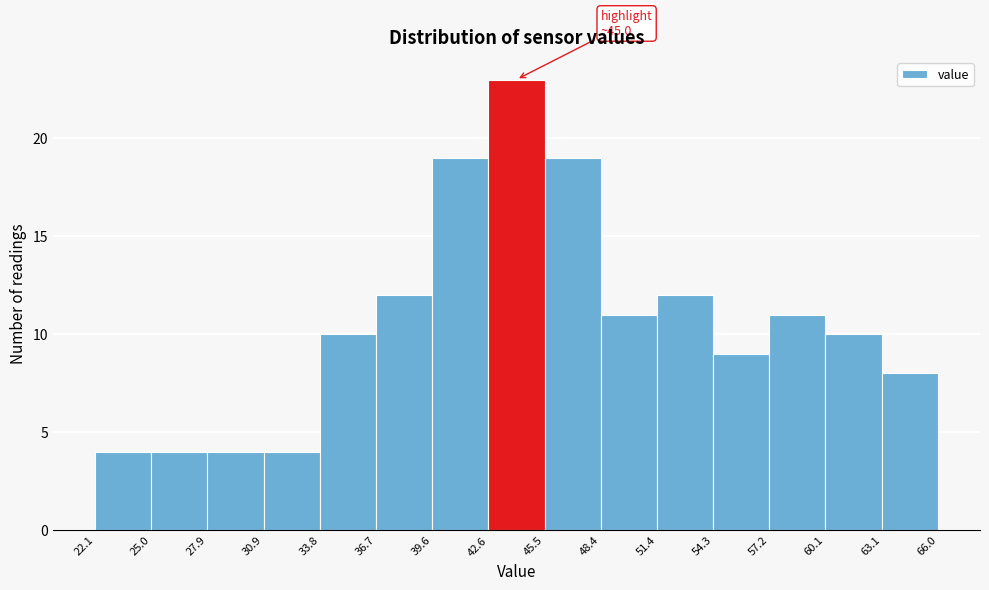

Which range on the x-axis has the tallest bar?

42.6 to 45.5